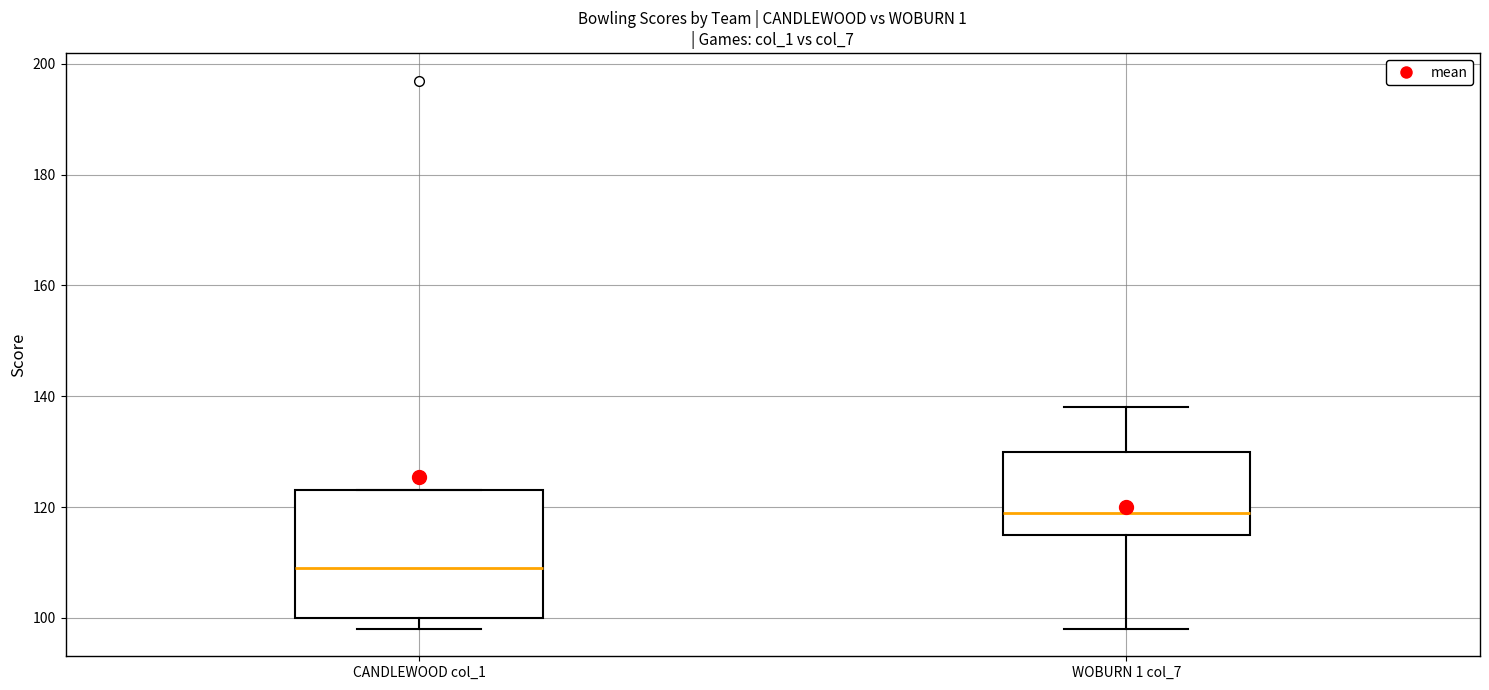

Which box has the lowest median line?

CANDLEWOOD col_1